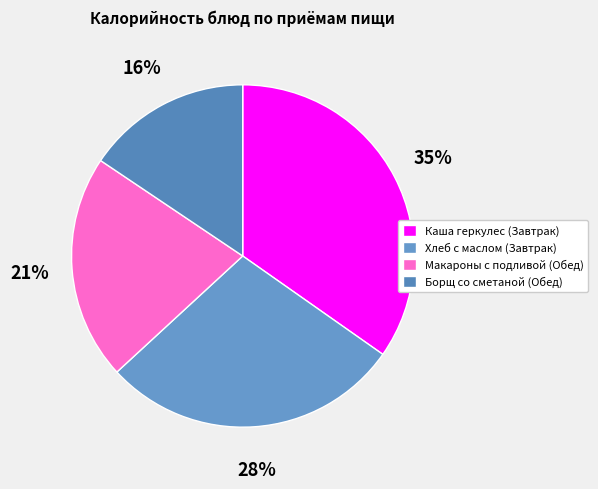

Rank the categories by value from lowest to highest.

Борщ со сметаной (Обед), Макароны с подливой (Обед), Хлеб с маслом (Завтрак), Каша геркулес (Завтрак)